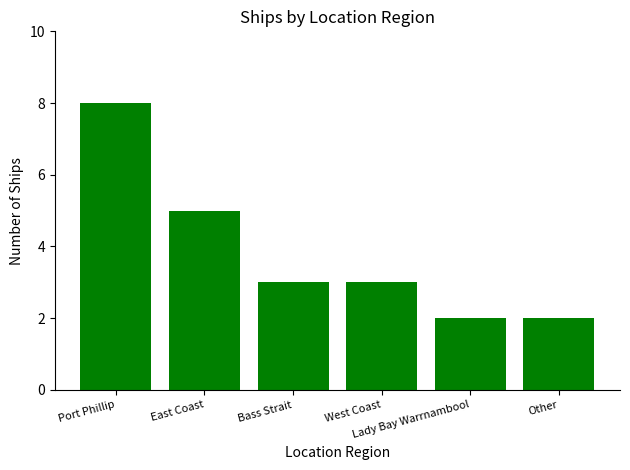

How many data points does each series have?

6